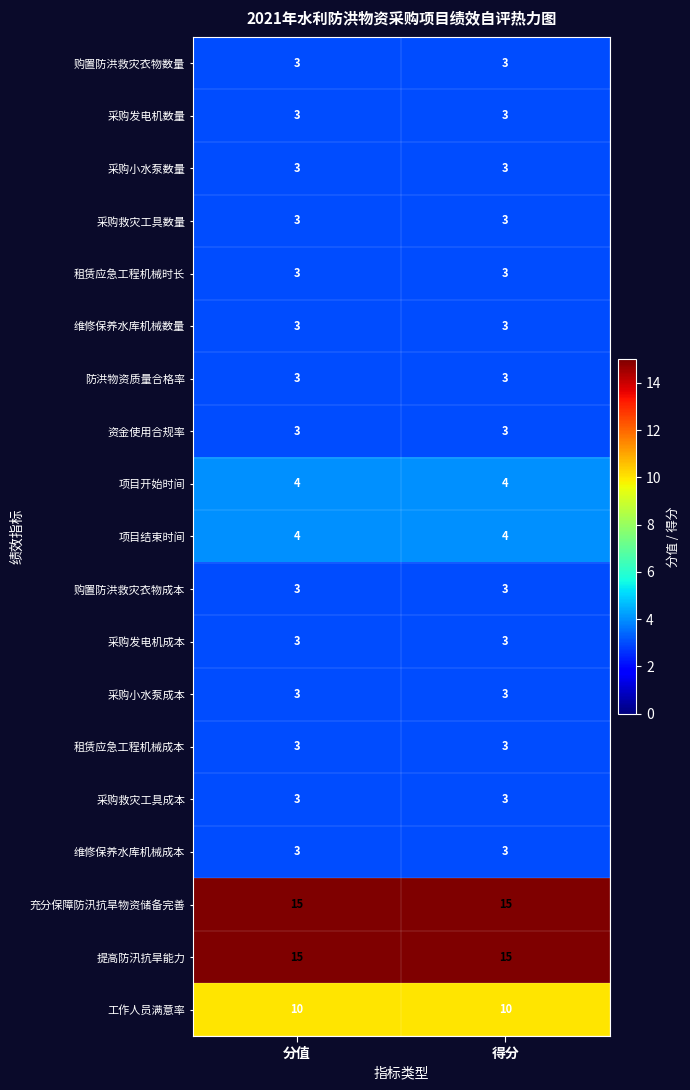

At how many categories does at least one series exceed 13?

2